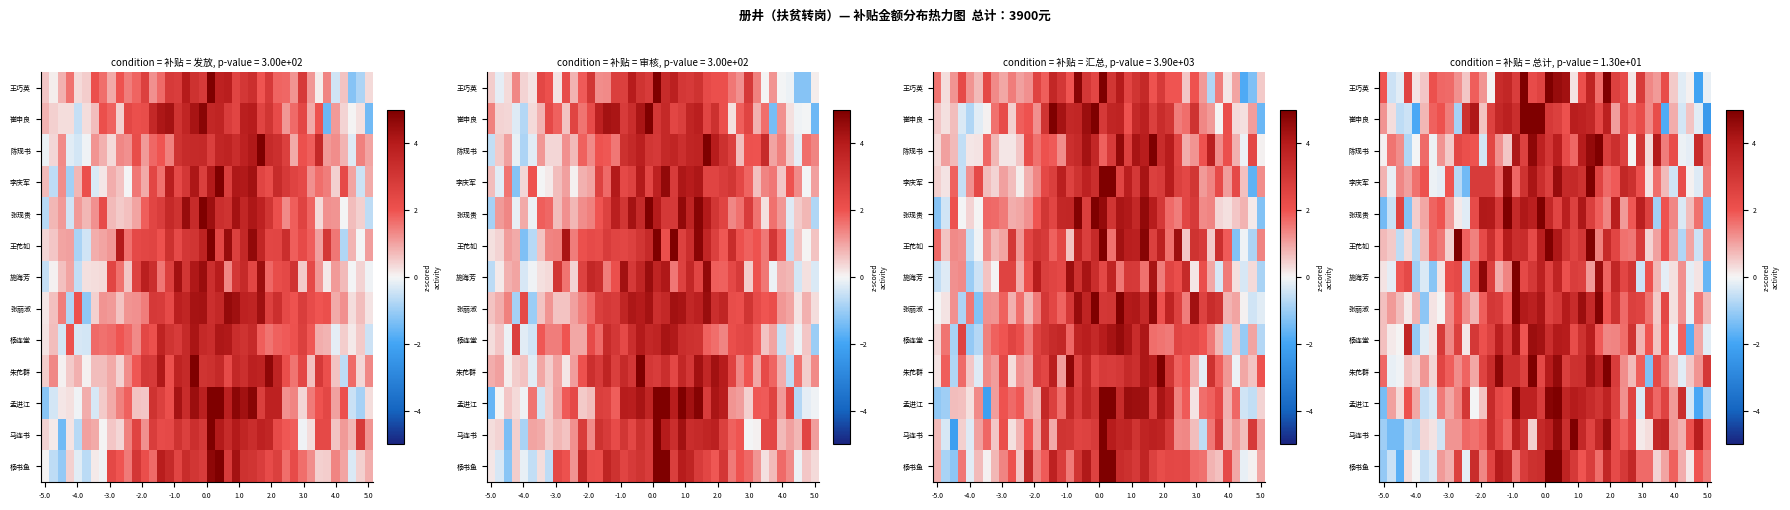

What is the difference between the maximum and minimum values in the 崔申良 series?

7.6